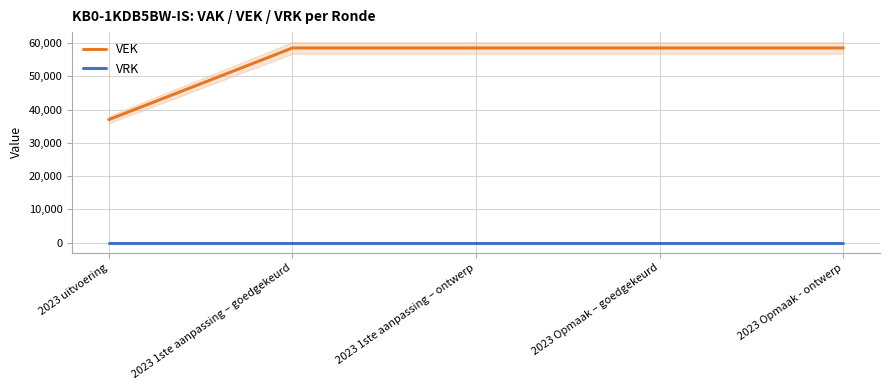

At which category is the sum across all series the highest?

2023 1ste aanpassing – goedgekeurd